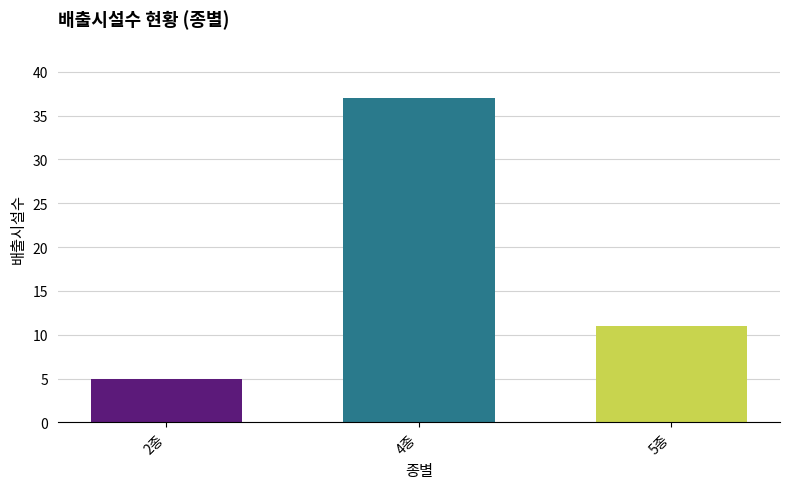

True or false: the data shows 11 at 5종.

True